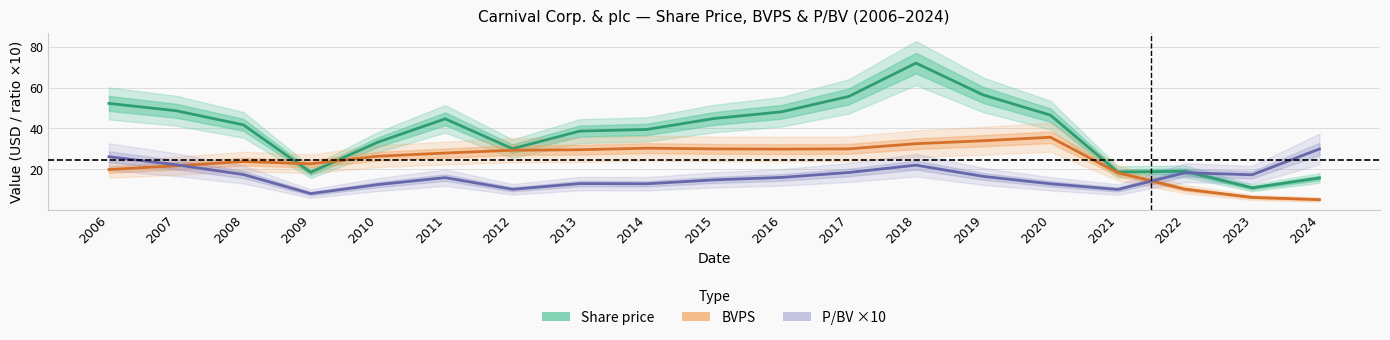

What is the smallest value displayed?

5.3